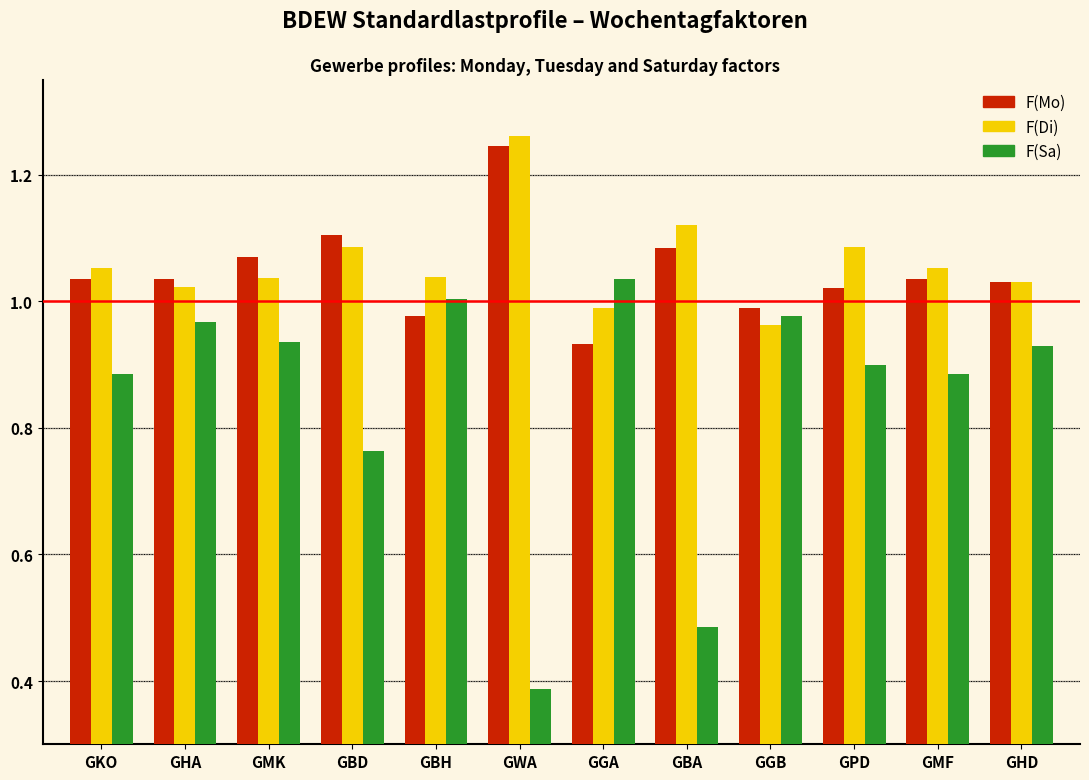

What is the difference between the maximum and minimum values in the F(Mo) series?

0.3